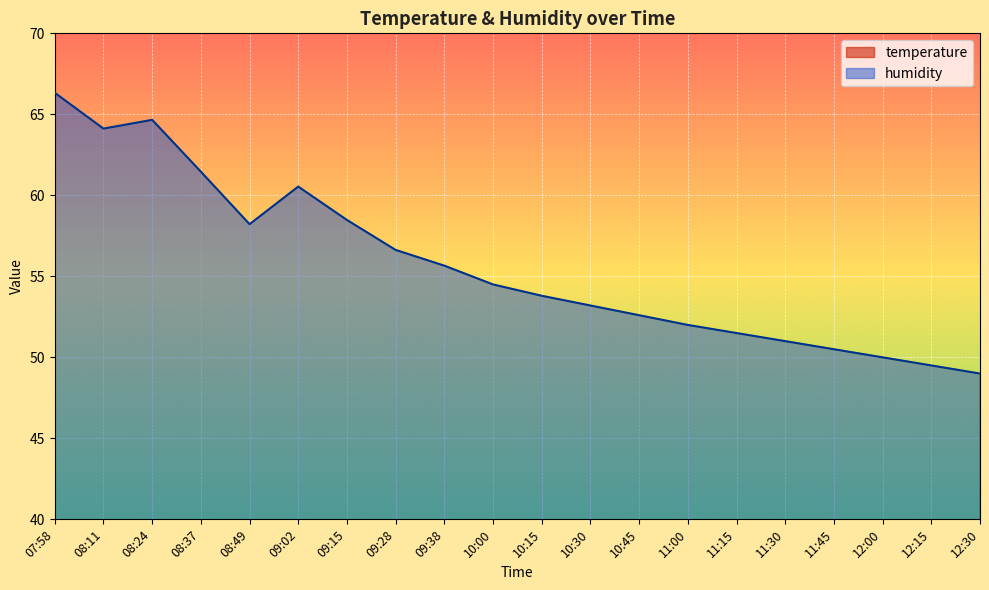

True or false: temperature and humidity cross at least once.

False